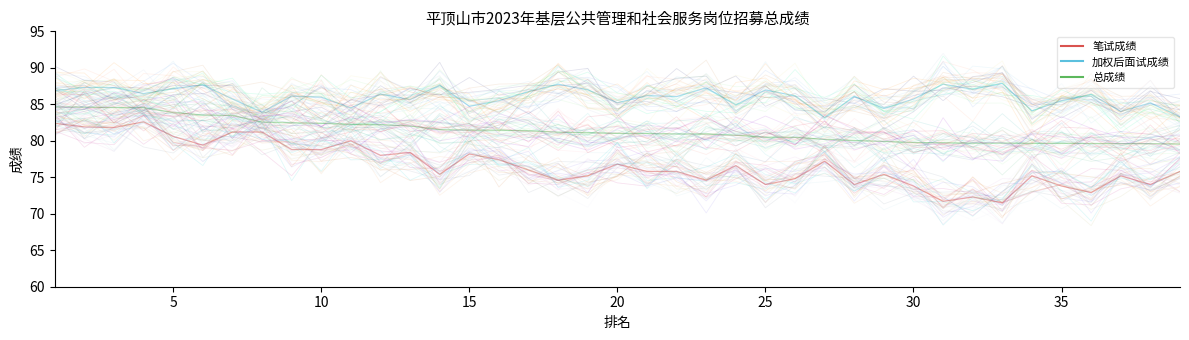

Does the chart have visible grid lines?

No